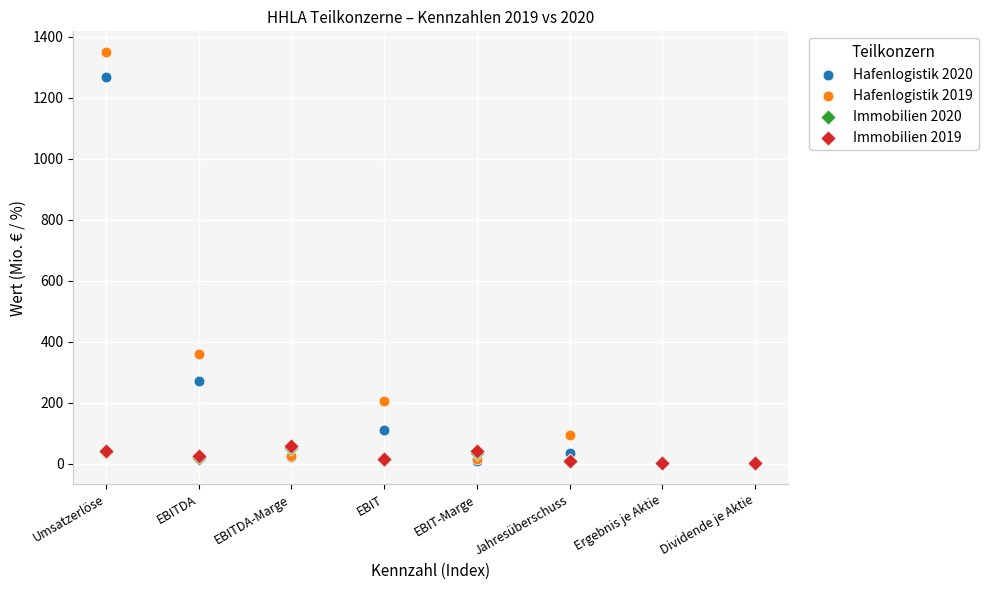

What are all the series names shown in the legend?

Hafenlogistik 2020, Hafenlogistik 2019, Immobilien 2020, Immobilien 2019